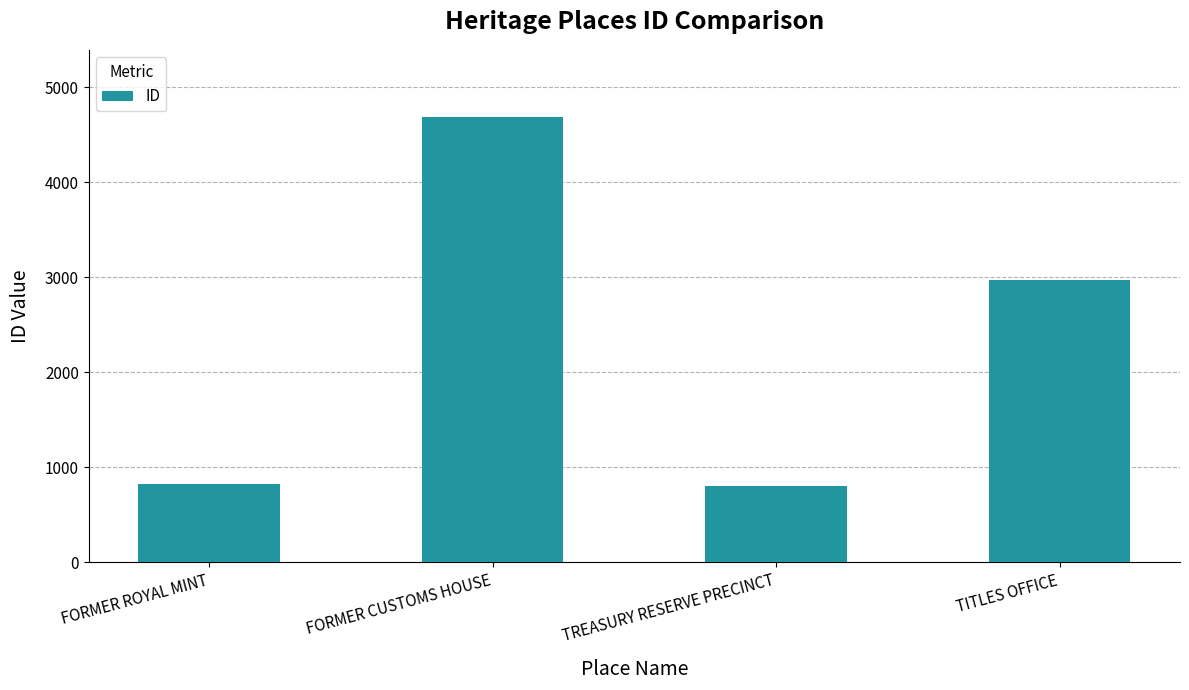

How many categories are shown in the chart?

4